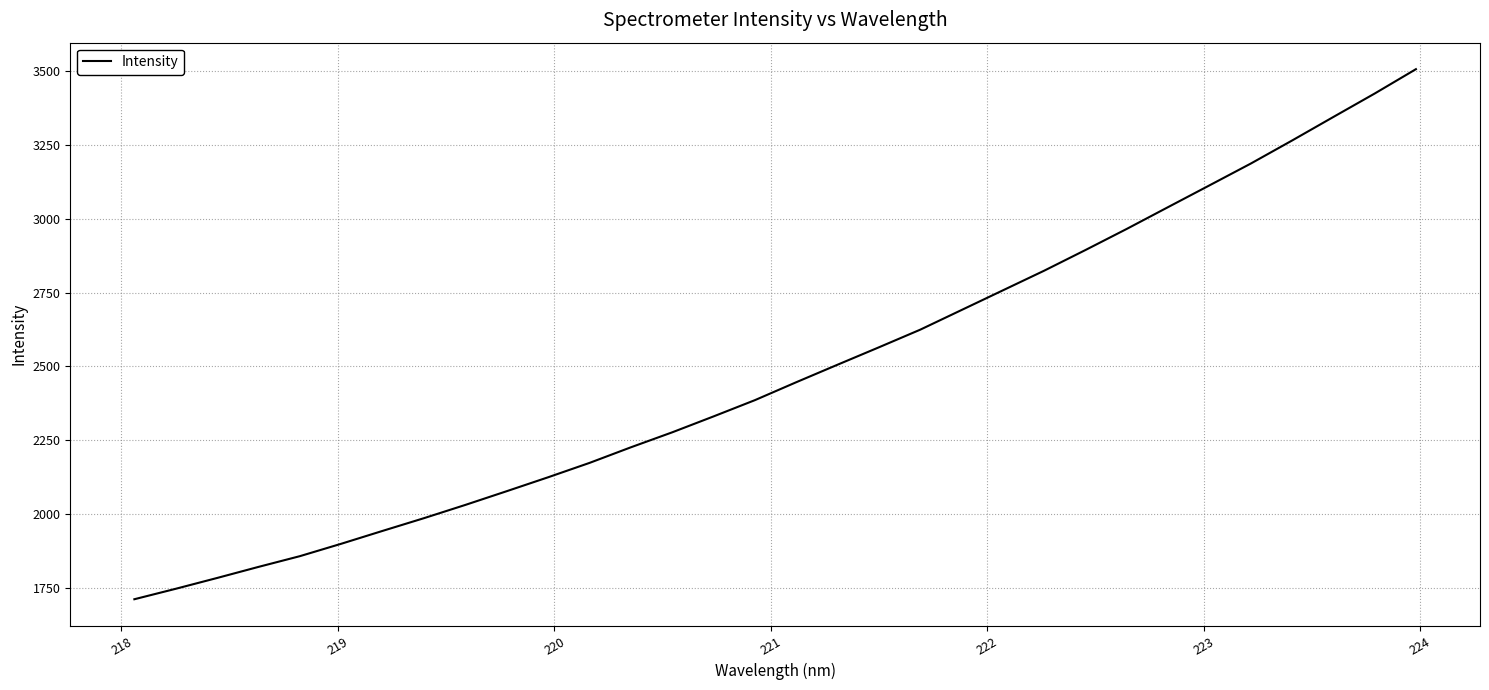

Reading left to right, extract all data points from this chart.

1711.9	1747.3	1783.9	1821.4	1857.8	1899.8	1943.4	1986.4	2031.3	2077.8	2124.9	2173.5	2226.3	2277.0	2330.9	2386.0	2446.7	2506.0	2564.9	2624.6	2691.2	2757.8	2824.4	2894.4	2965.9	3039.7	3113.2	3187.0	3265.1	3344.8	3424.1	3506.7